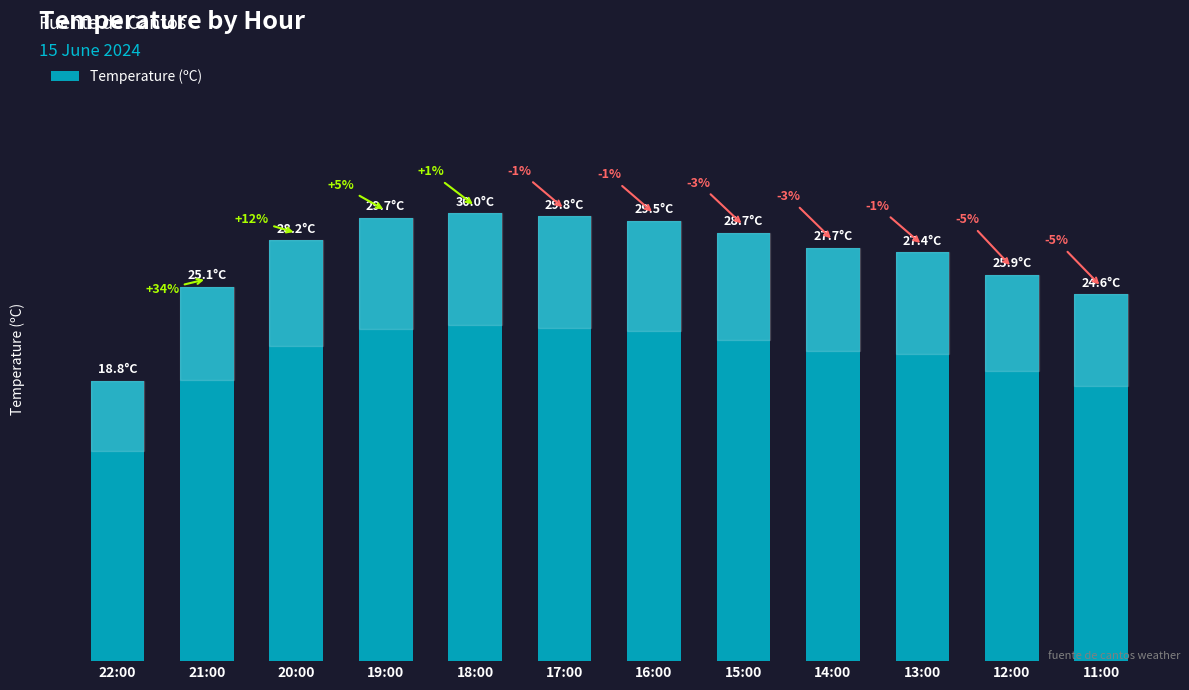

What is the label of the 1st bar from the right?

11:00